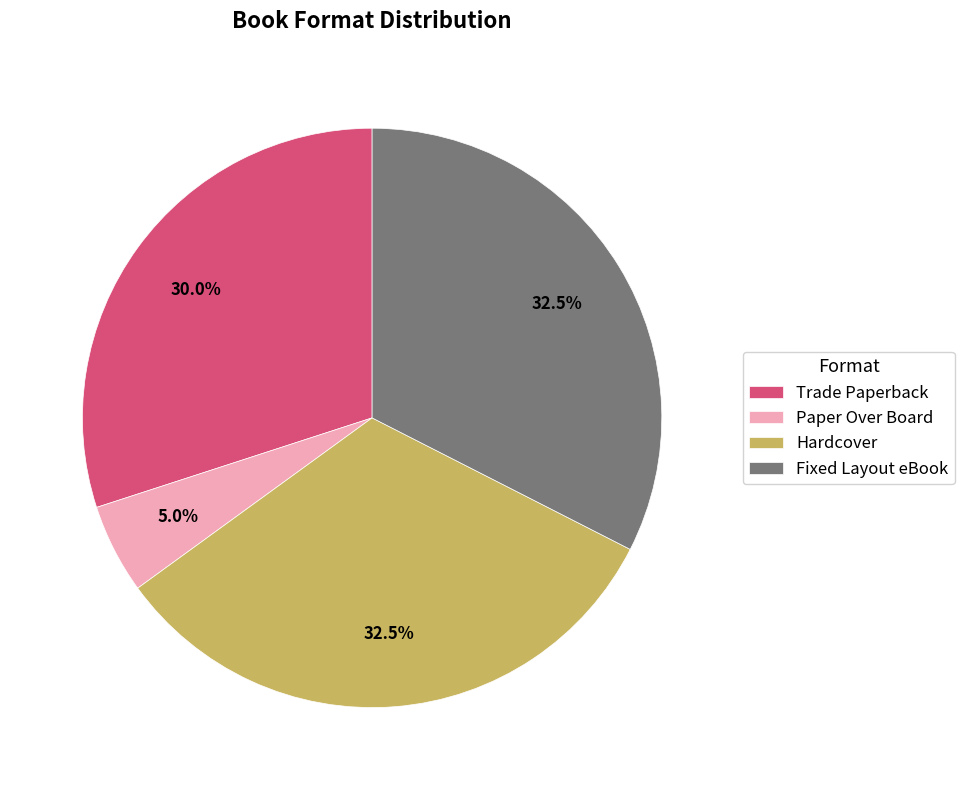

Which slice is the smallest?

Paper Over Board